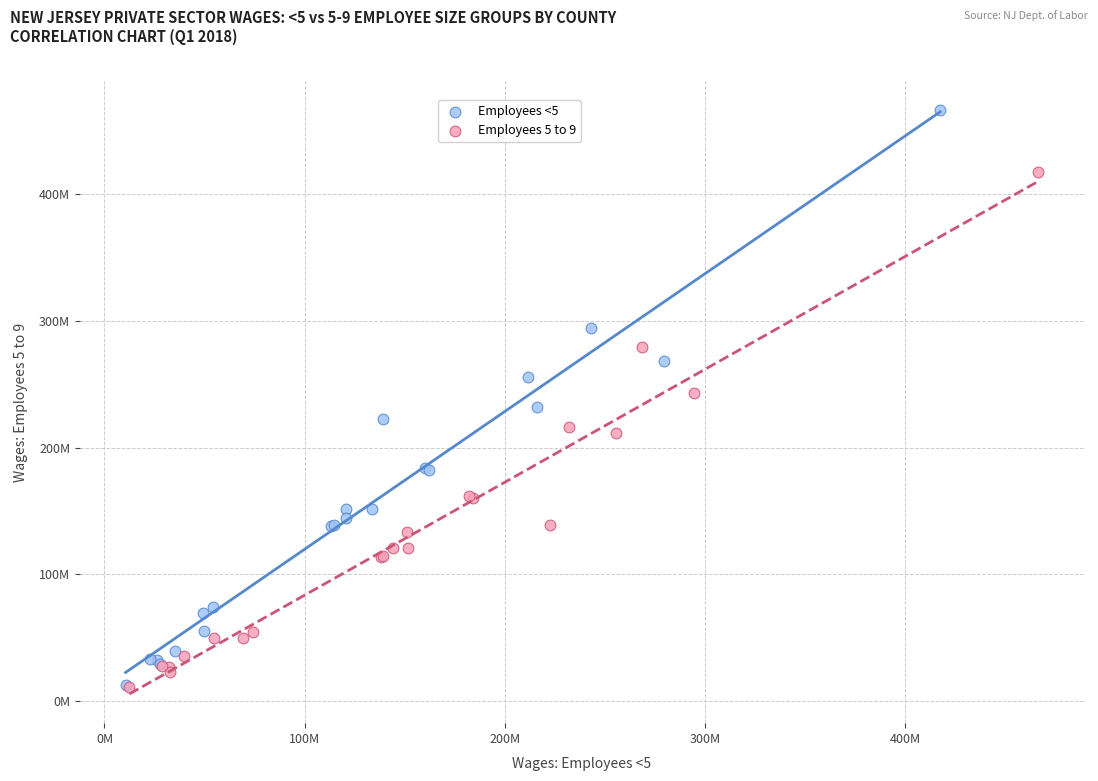

Which series has the largest Y range (max minus min)?

Employees <5